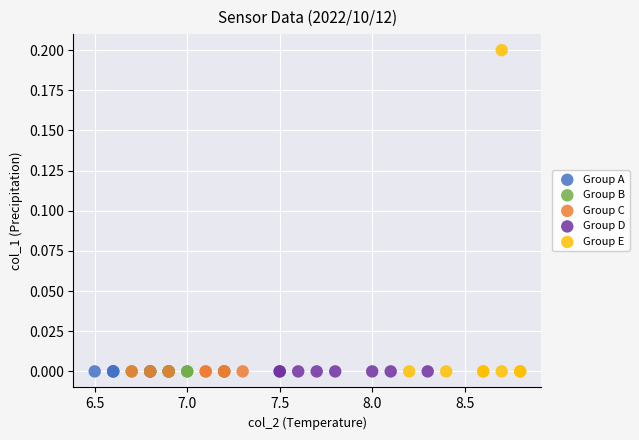

Which series contains the highest Y value?

Group E